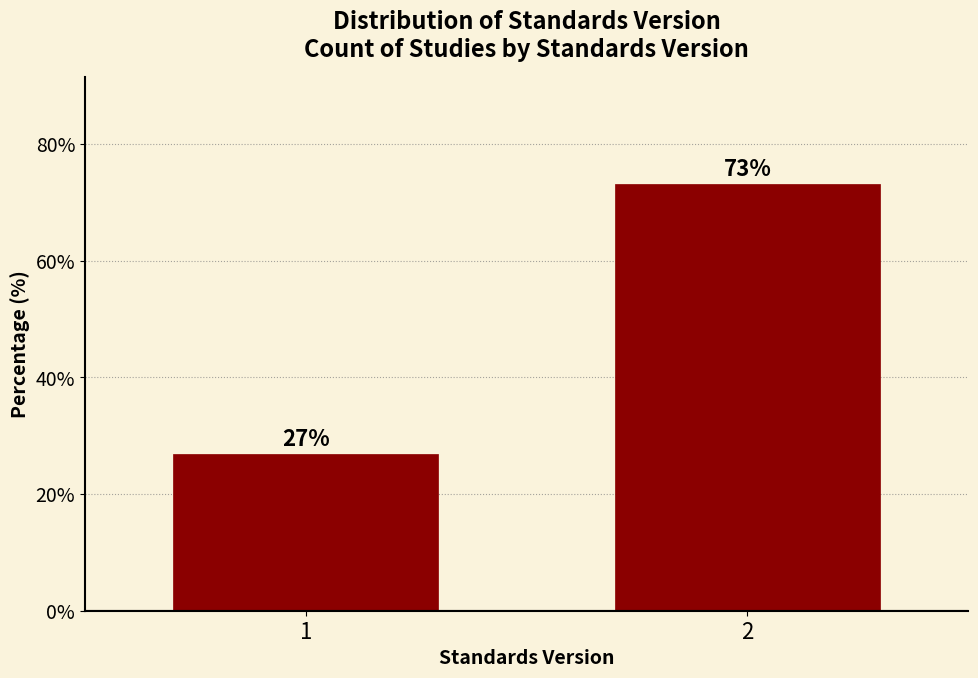

What is the greatest value displayed?

73.1